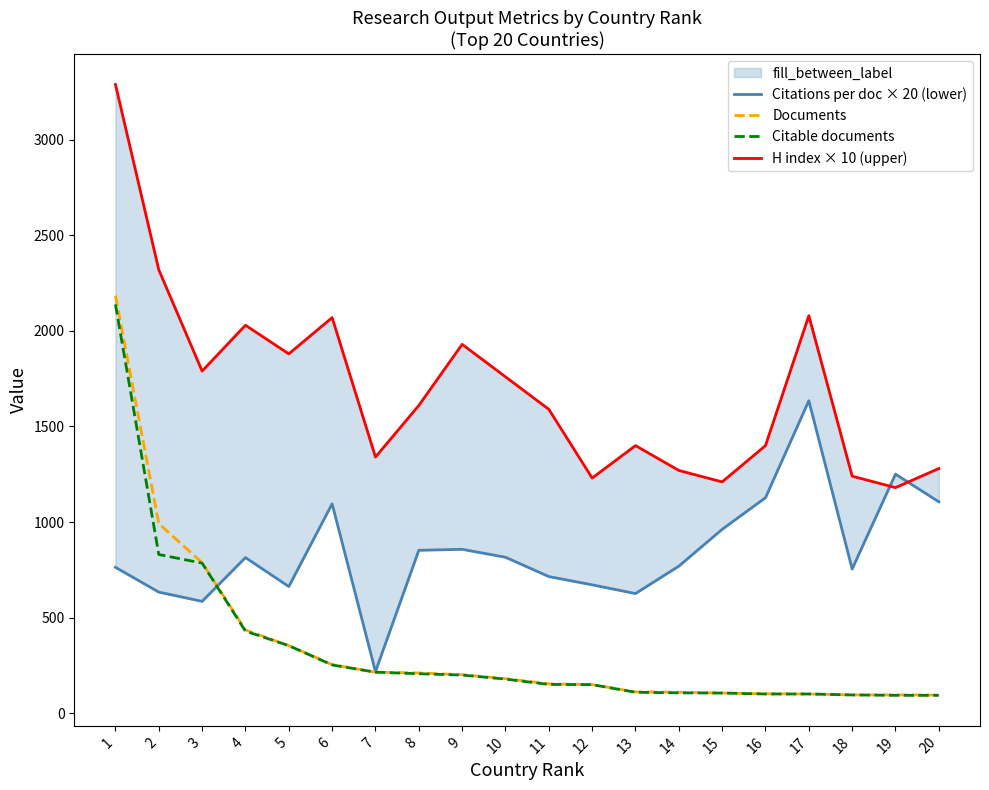

The value of Citations per doc × 20 (lower) at 19 is 399.2. True or false?

False